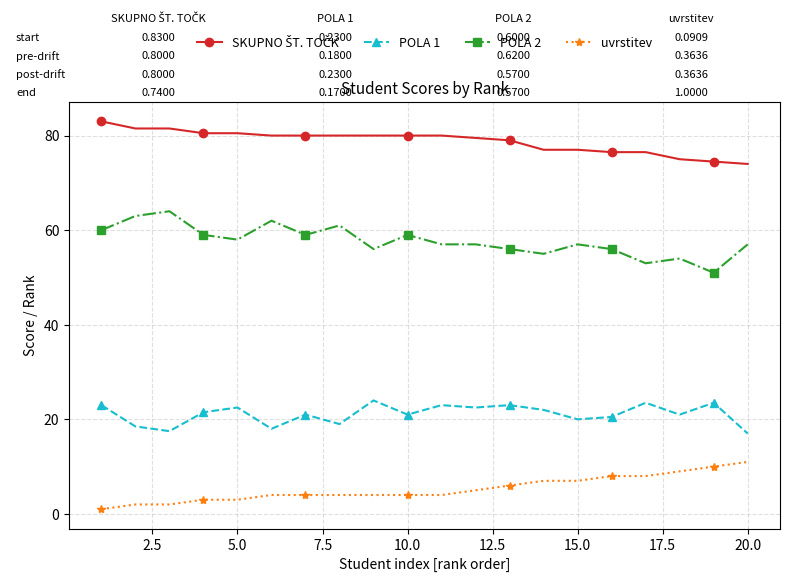

What is the value of the POLA 1 point at the 18th from the left?

21.0